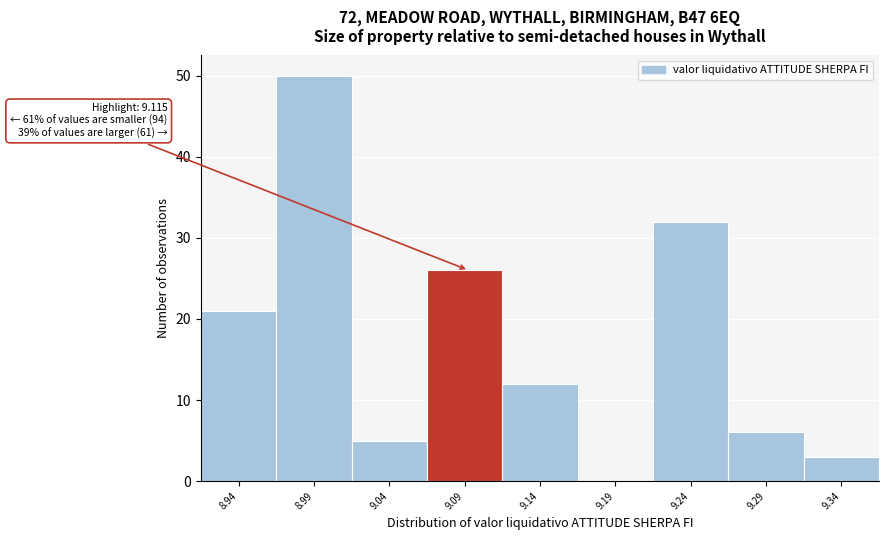

Reading left to right, list all the values displayed in this chart.

8.94=21	8.99=50	9.04=5	9.09=26	9.14=12	9.19=0	9.24=32	9.29=6	9.34=3